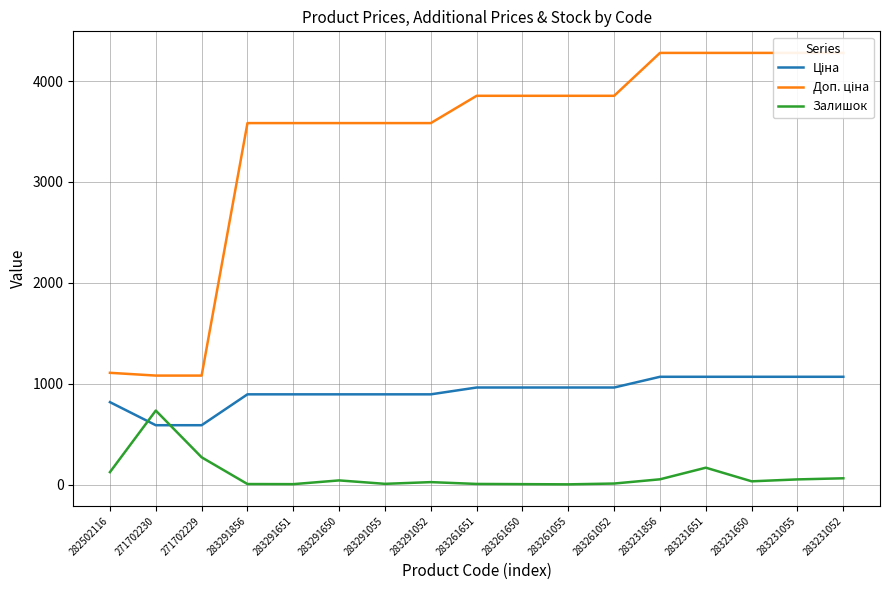

What is the difference between the highest and lowest values at 271702230?

491.7